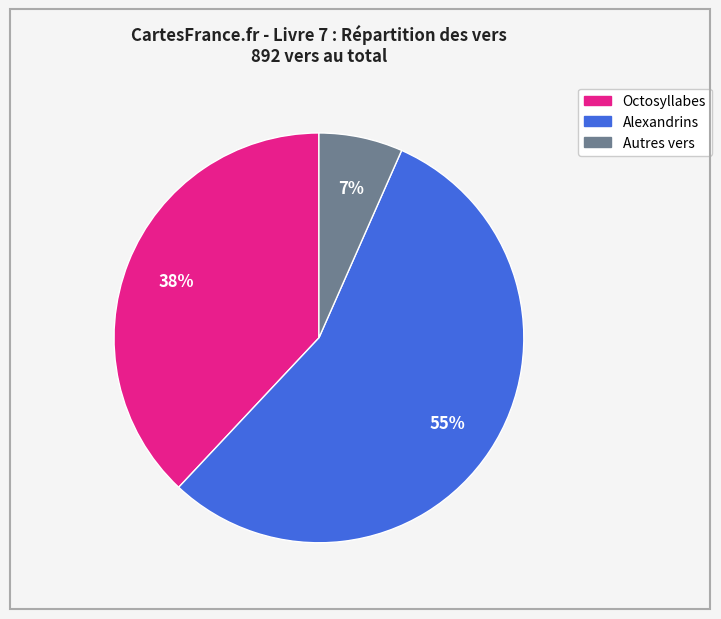

What percentage is the Autres vers slice, to the nearest percent?

7%